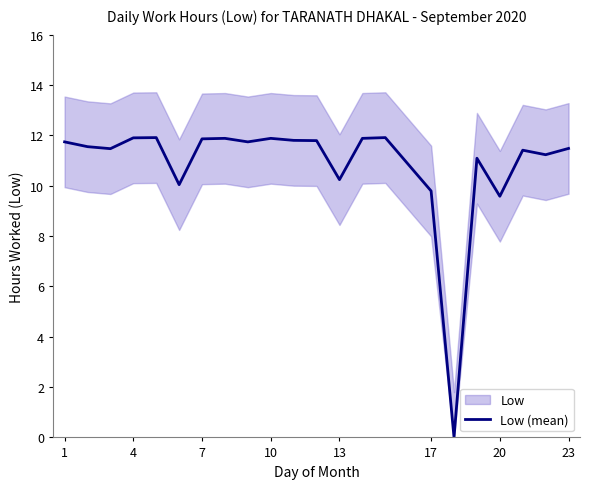

The value of Low (mean) at 13 is 10.2. True or false?

True